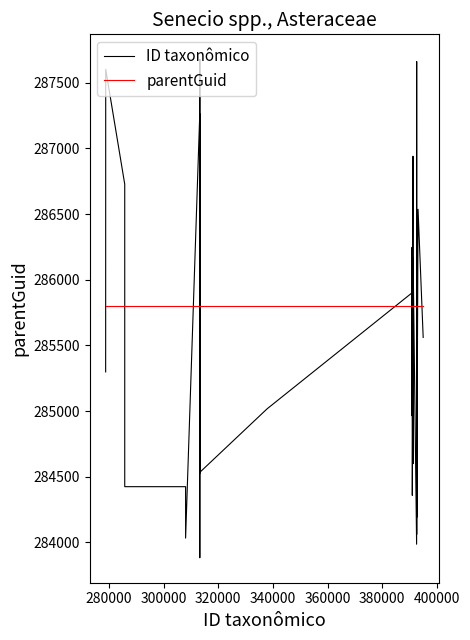

List the series in order of their peak value, highest first.

ID taxonômico, parentGuid